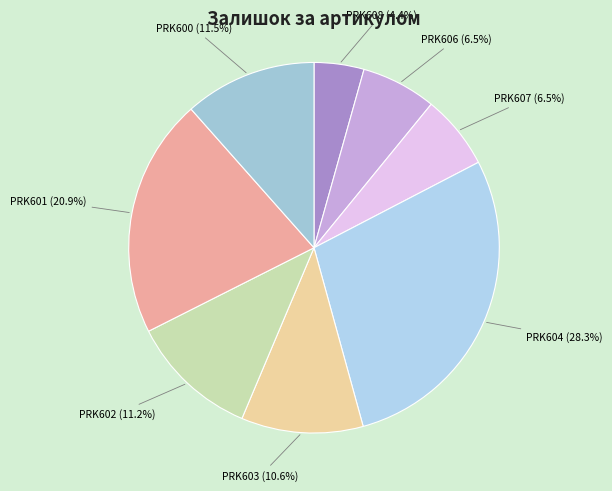

Is it true that PRK606 is 21% of the pie?

False